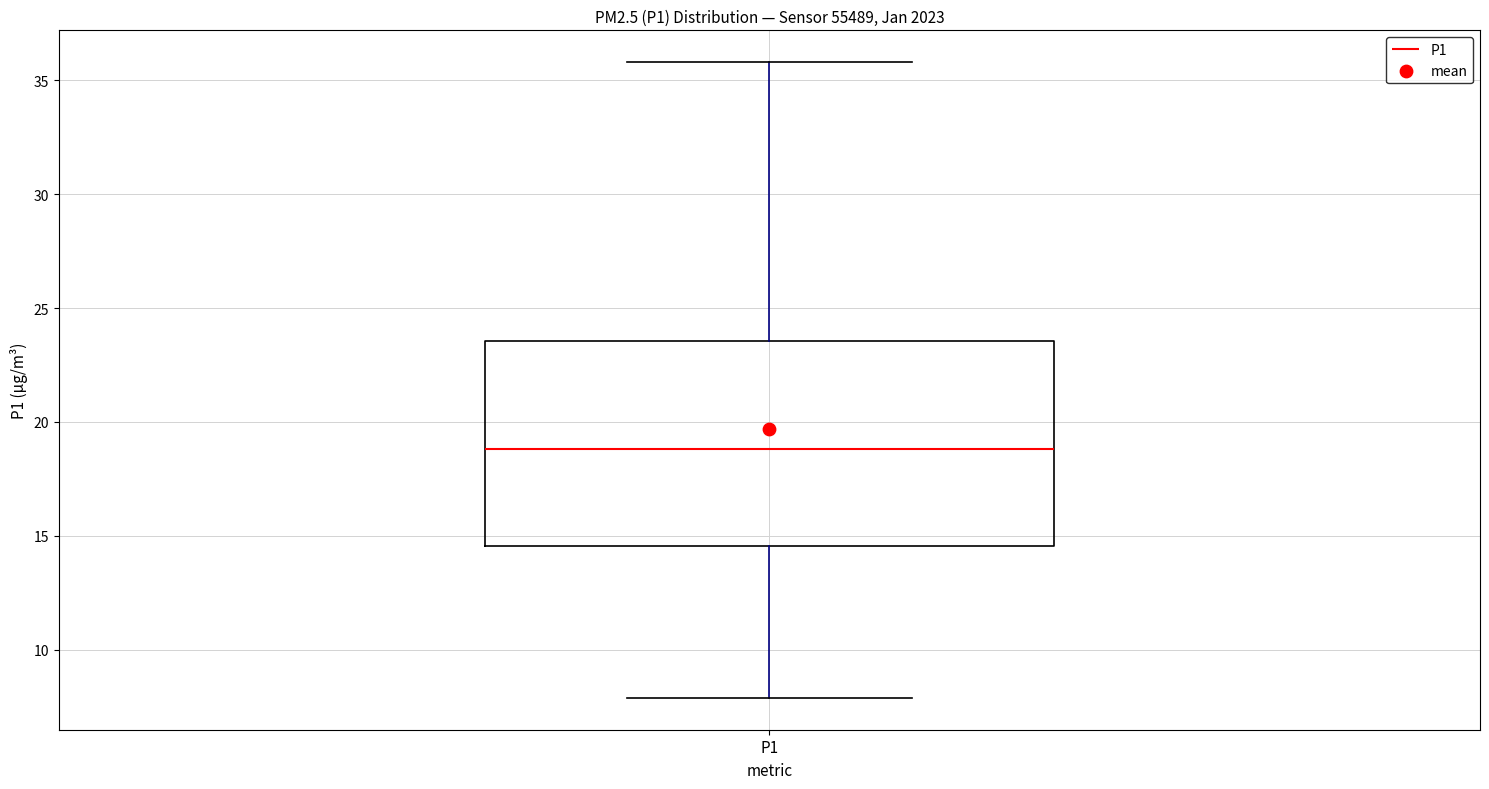

Transcribe this box plot: give where the median line is, the range the box spans, and where the two whiskers end, as read against the y-axis. The values are not printed on the chart, so give them approximately, as read against the axis.

median 19.0, box 14.5 to 23.5, whiskers 8.0 to 36.0